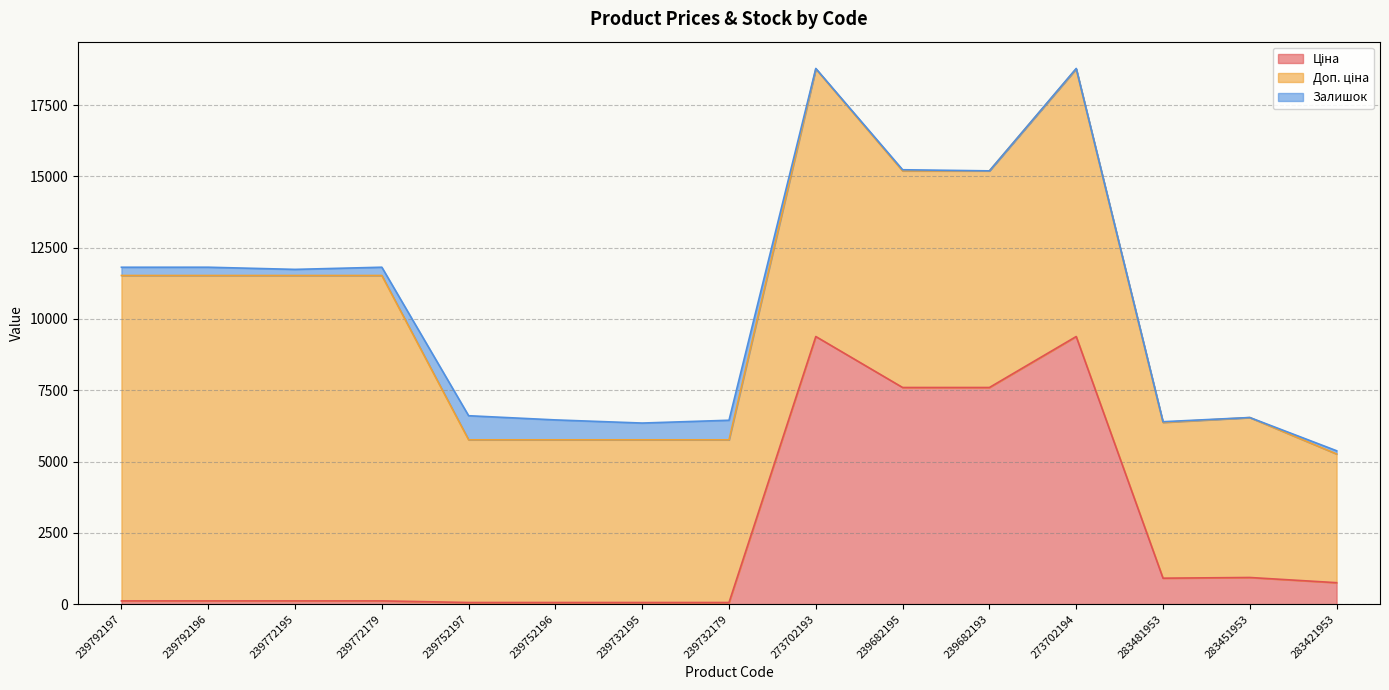

True or false: Ціна and Залишок intersect in this chart.

True